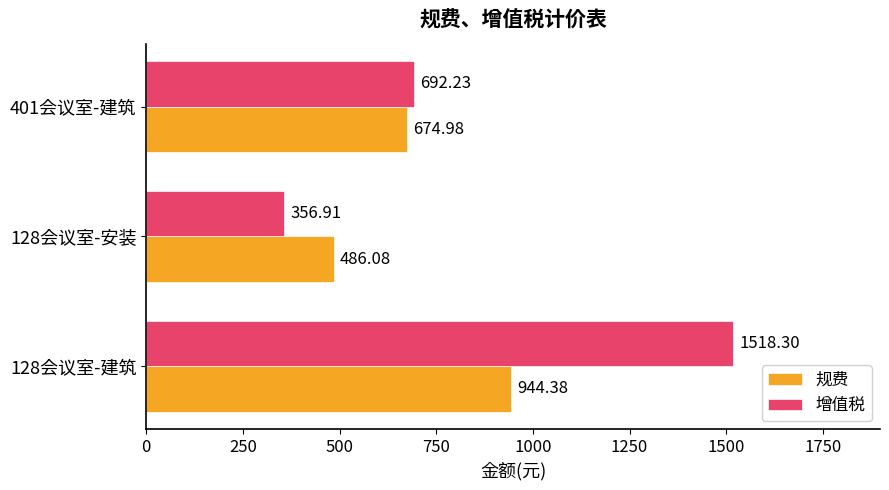

What are all the series names shown in the legend?

规费, 增值税